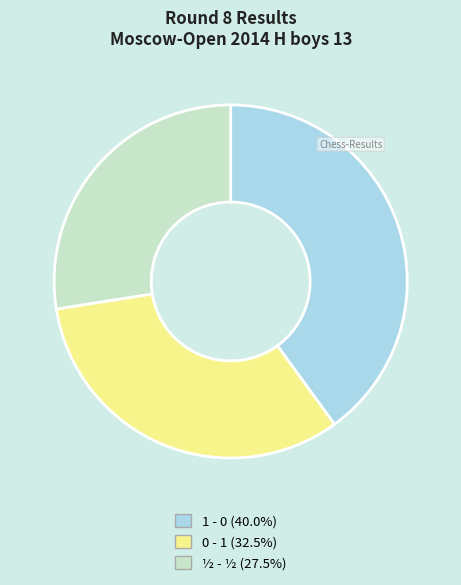

Rank the categories by value from lowest to highest.

½ - ½, 0 - 1, 1 - 0